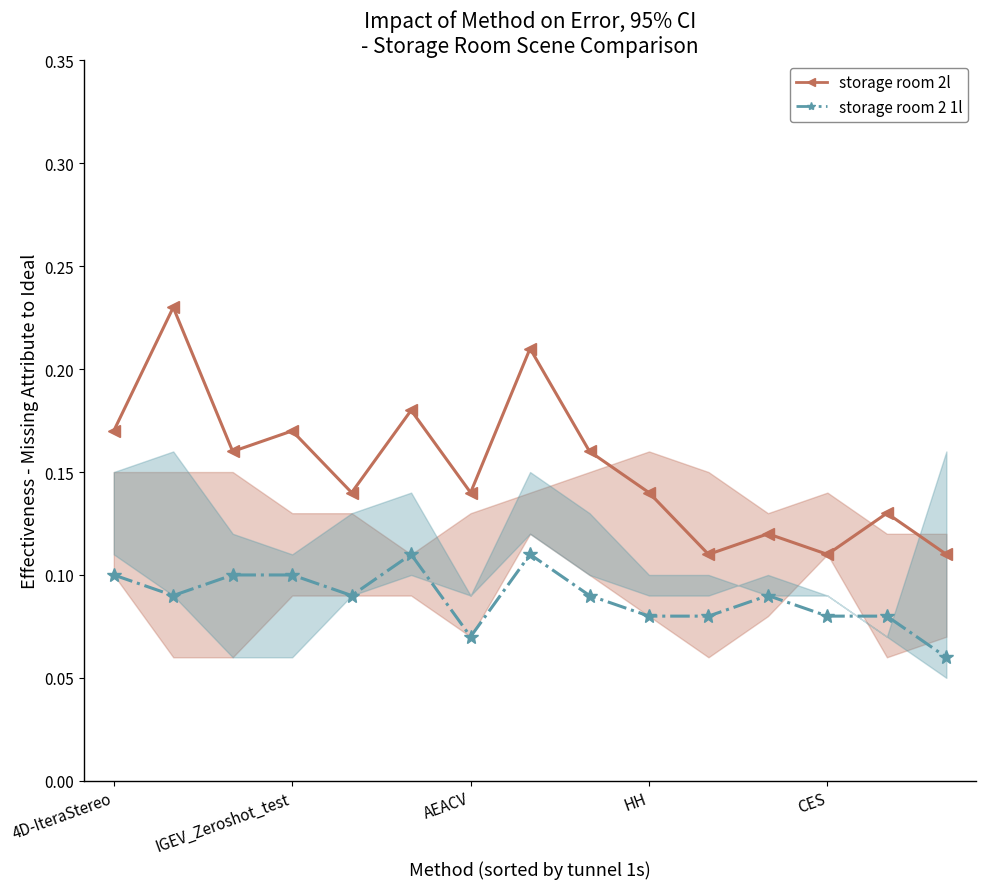

True or false: storage room 2 1l has more than 2 points higher than both neighbors.

True